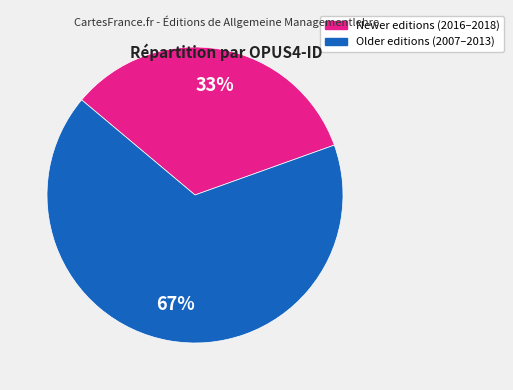

Does any single category account for the majority?

Yes